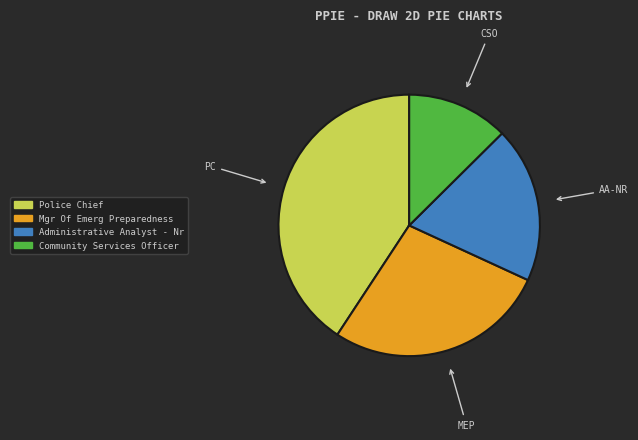

Is it true that Police Chief is 41% of the pie?

True